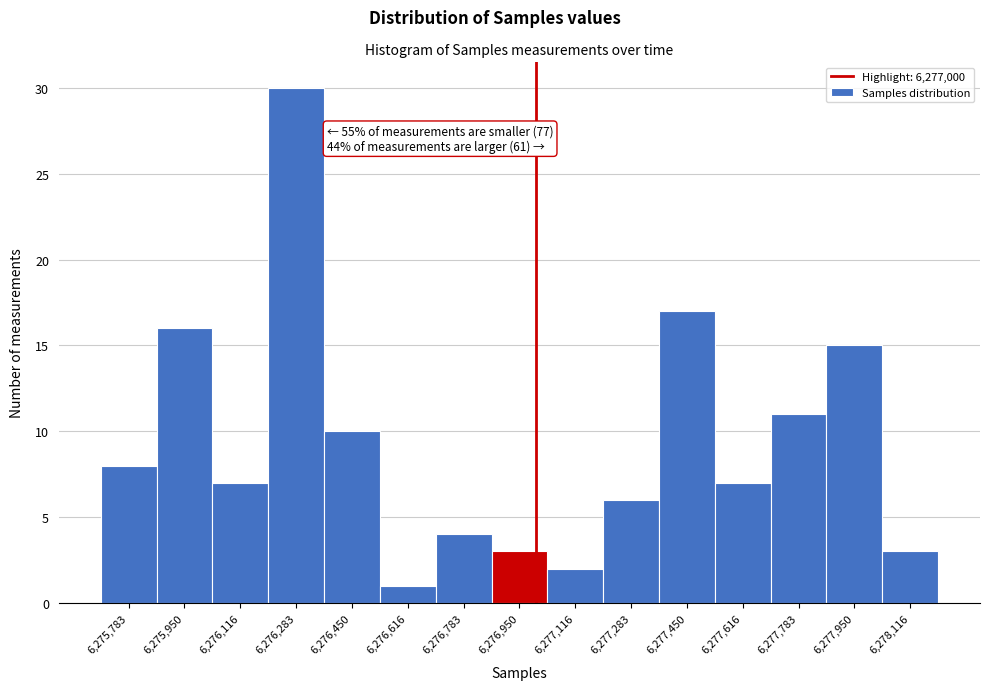

Which range on the x-axis has the tallest bar?

6276200 to 6276360